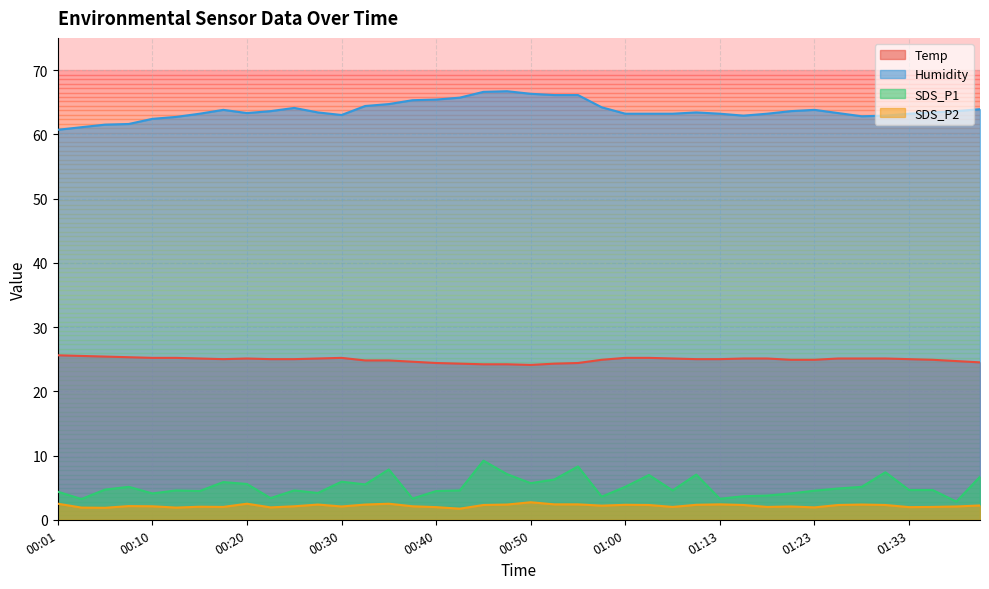

What is the difference between the second highest and second lowest values in the Temp series?

1.3